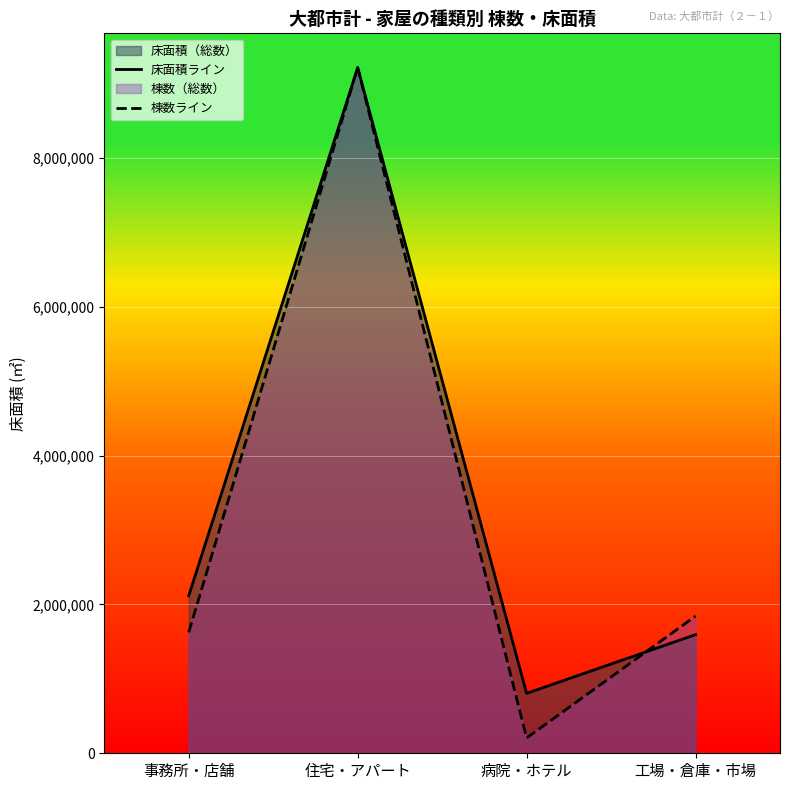

How many interior local peaks does the 棟数ライン series have?

1